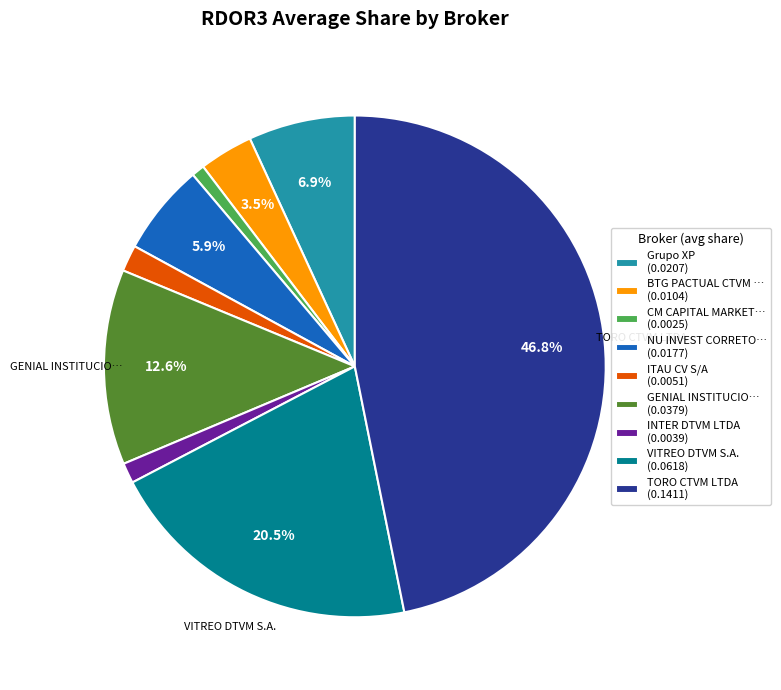

Does any single category account for the majority?

No